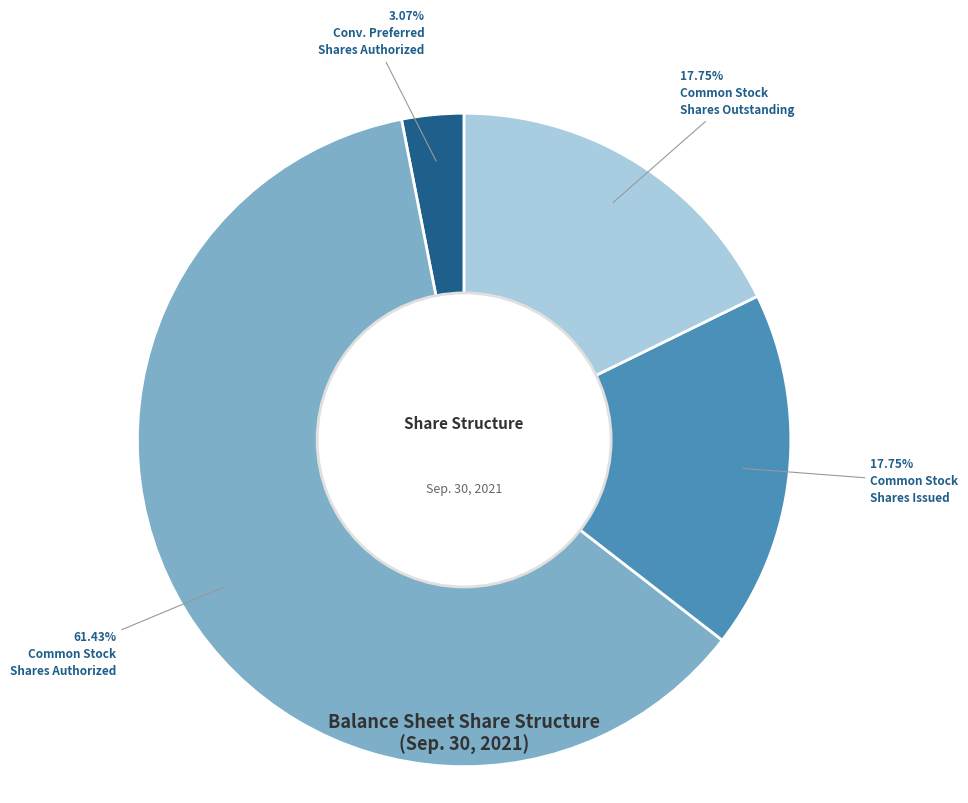

Does any single category account for the majority?

Yes